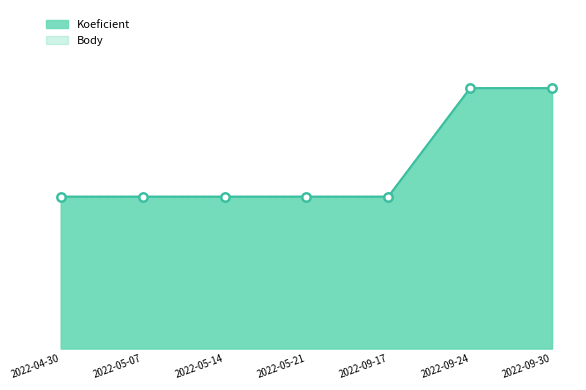

Which series contains the highest Y value?

Koeficient